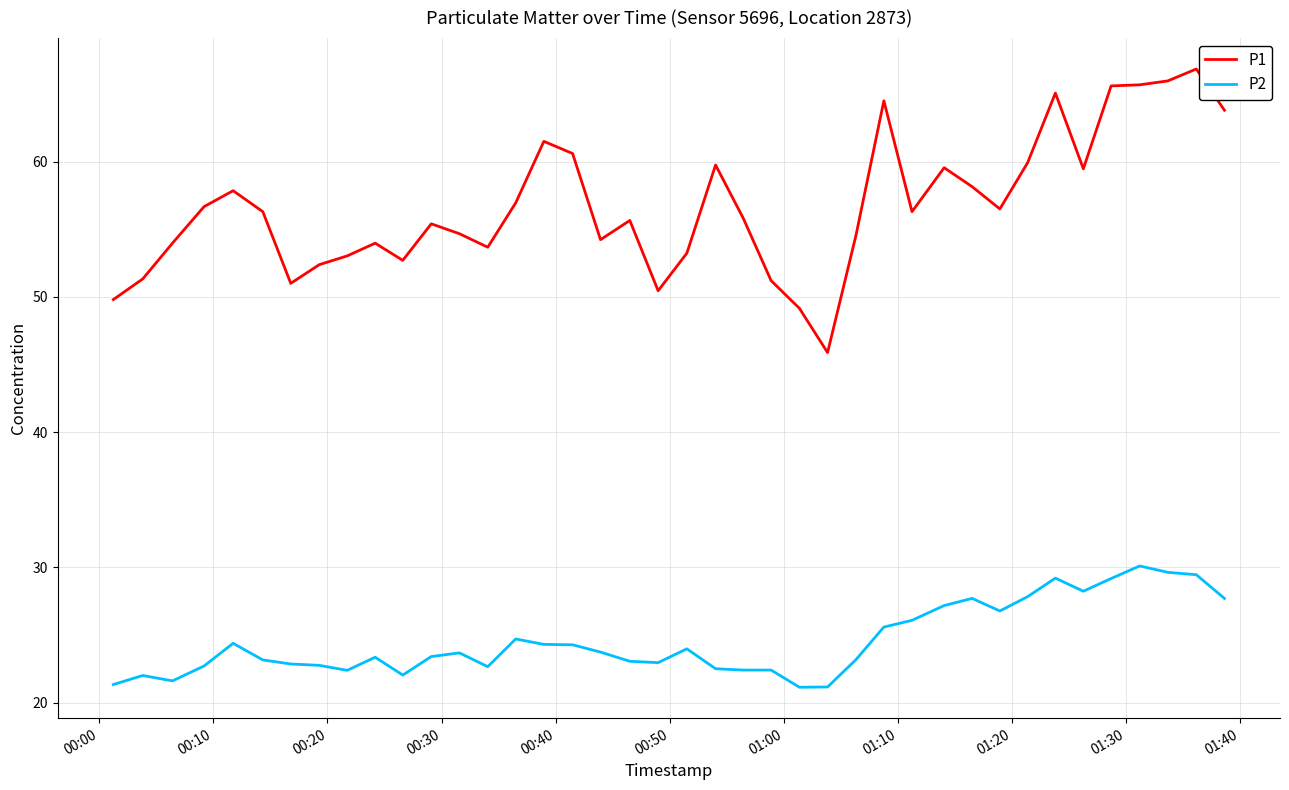

What is the maximum value for P2?

30.1